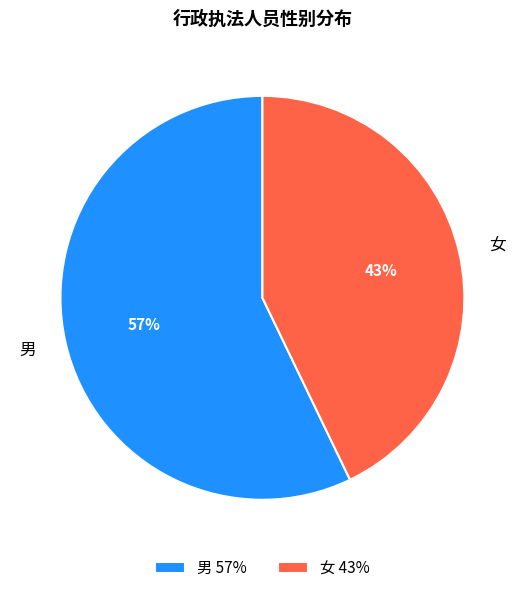

Which has a higher value, 女 or 男?

男